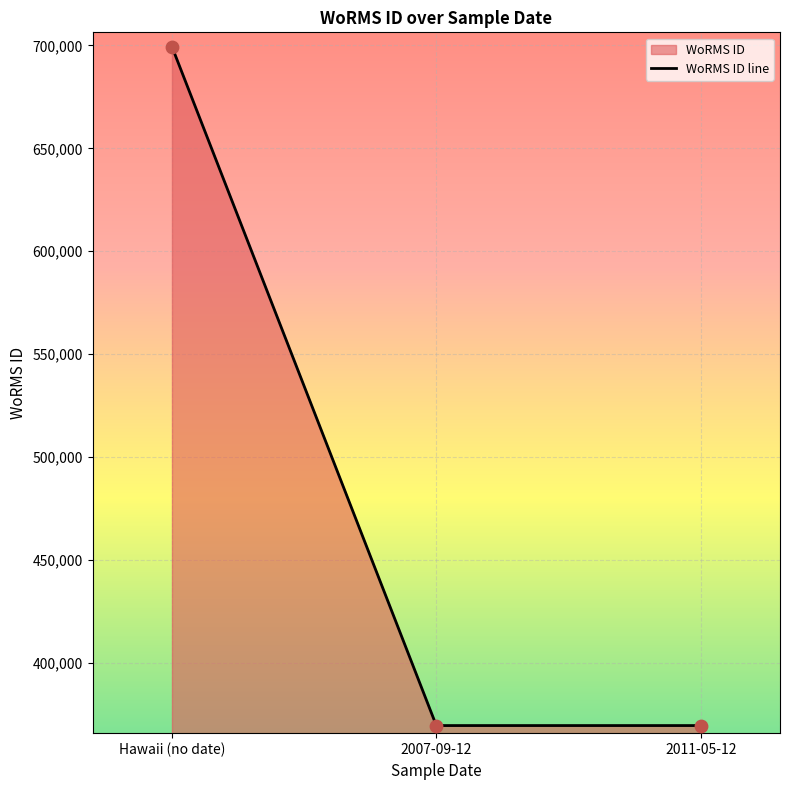

What is the ratio of the value at 2007-09-12 to the value at 2011-05-12?

1.0